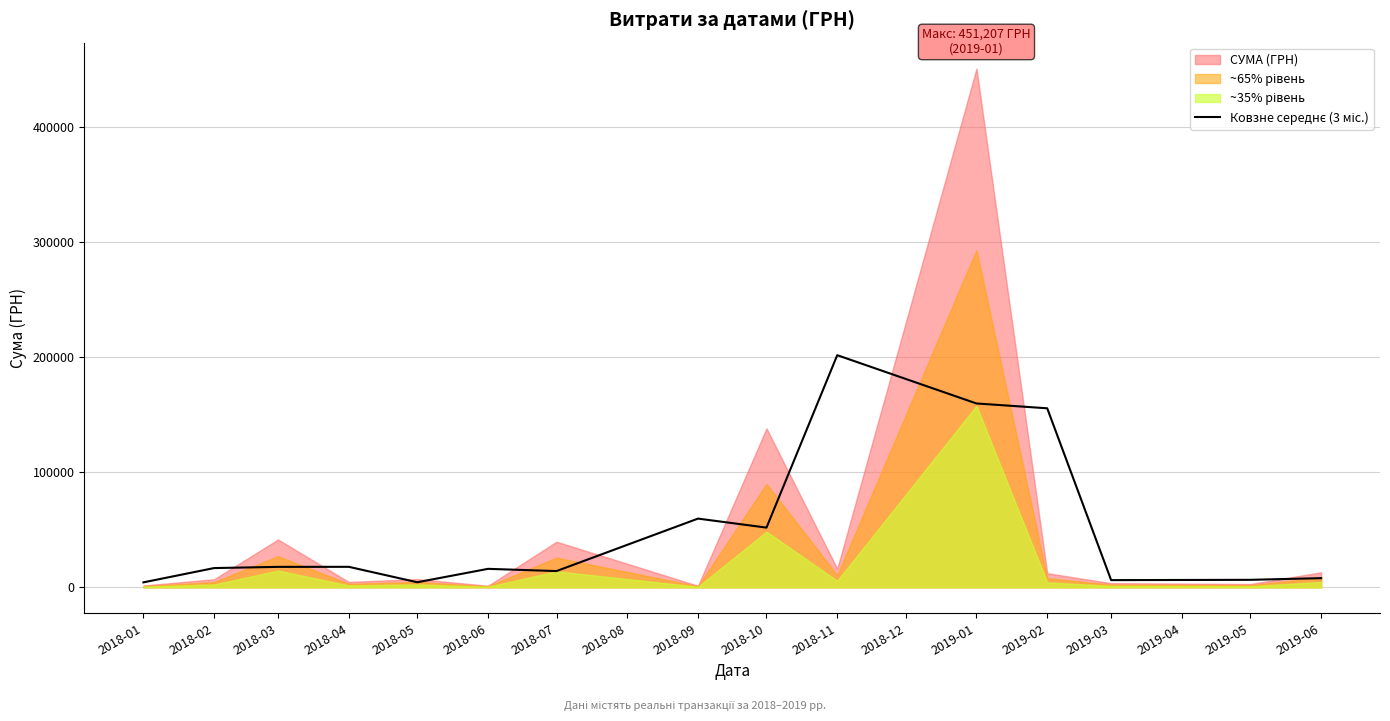

Does the chart have visible grid lines?

Yes